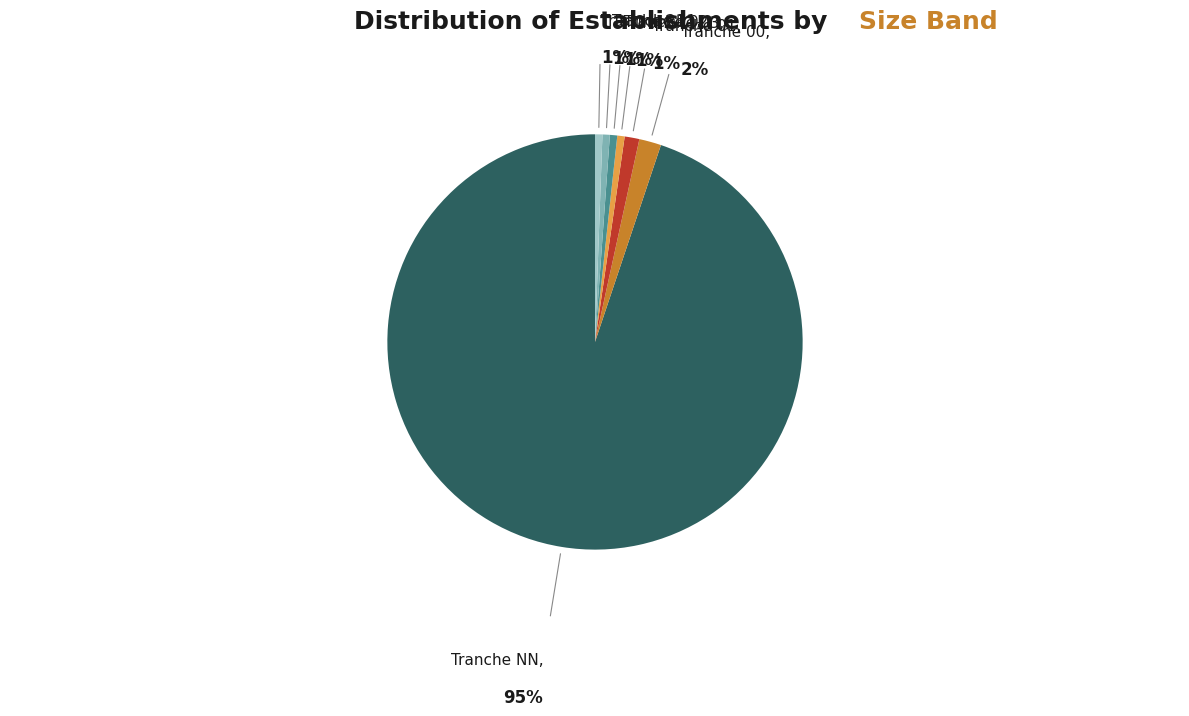

Does any single category account for the majority?

Yes